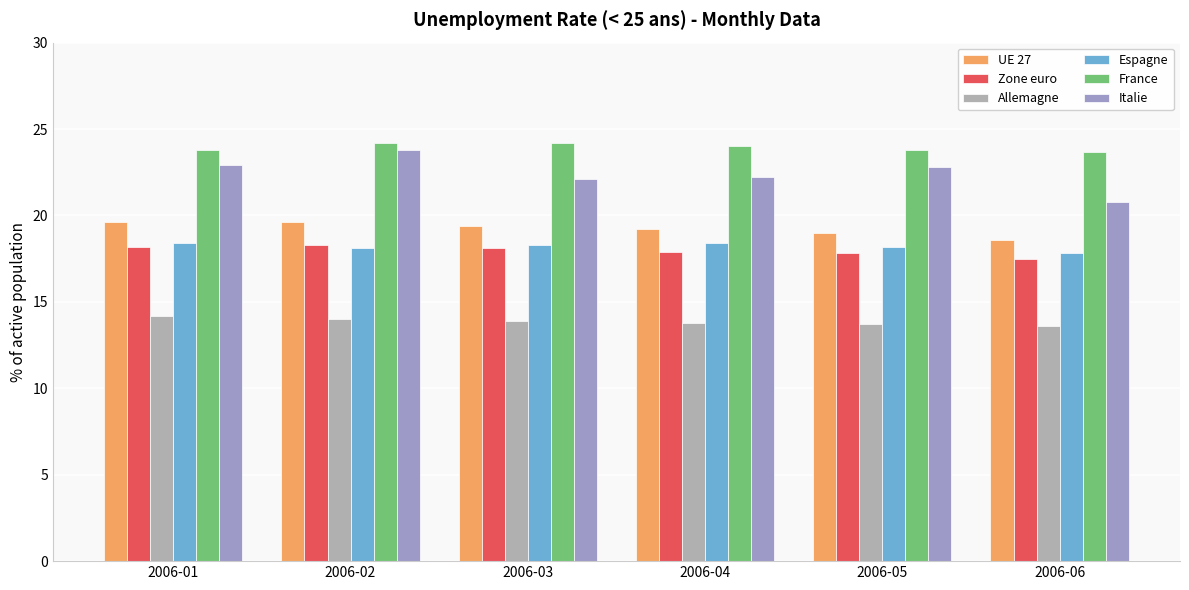

Between 2006-03 and 2006-01, which is larger?

2006-01